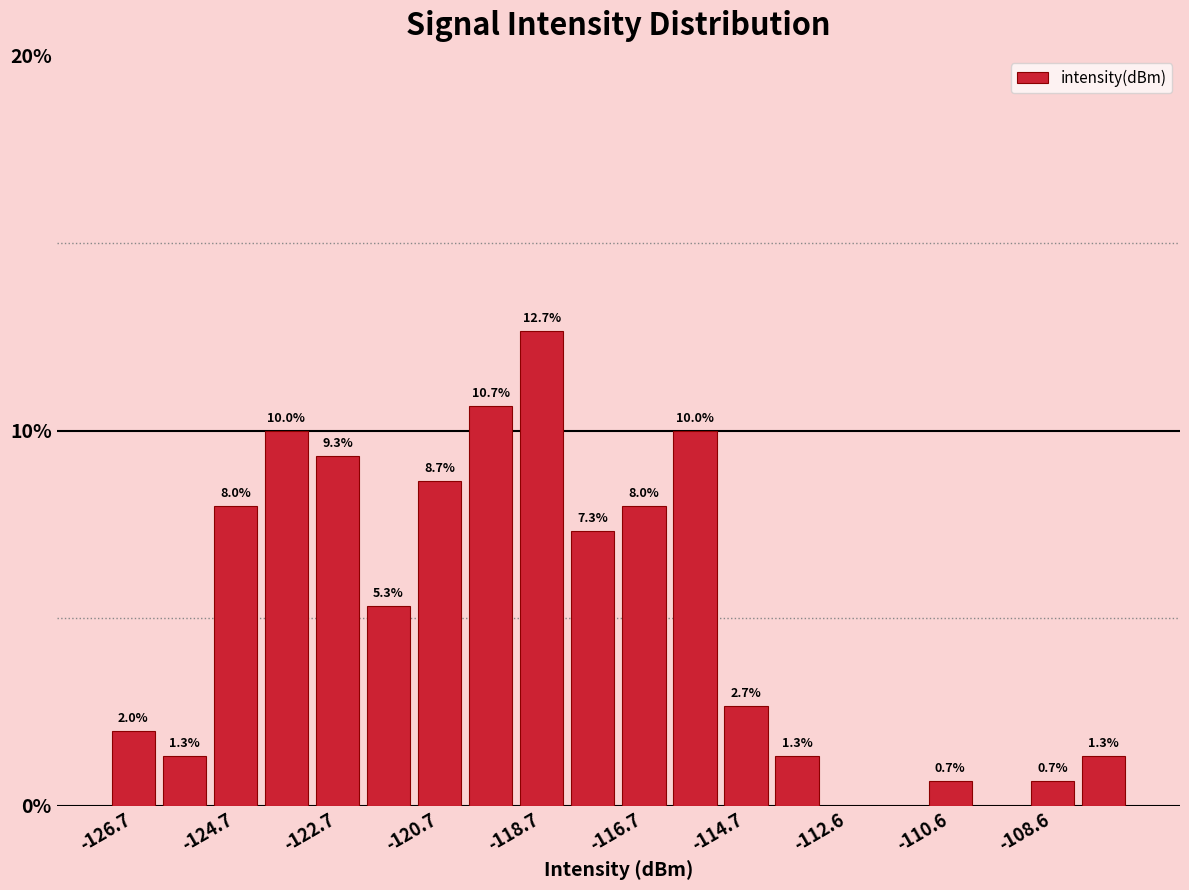

Around what value on the x-axis is the tallest bar? Give the approximate position of its centre, as read against the axis.

-118.5